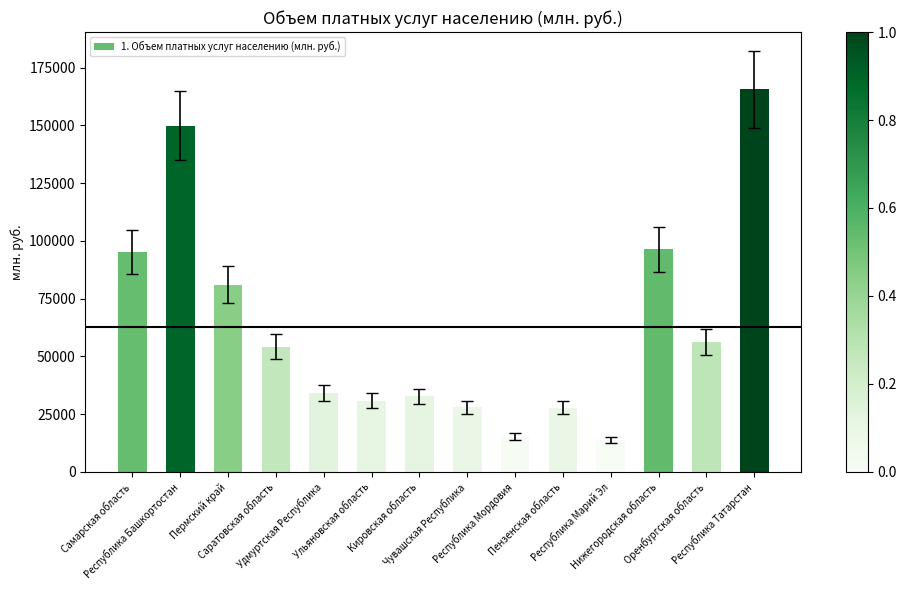

What is the label of the 12th bar from the left?

Нижегородская область